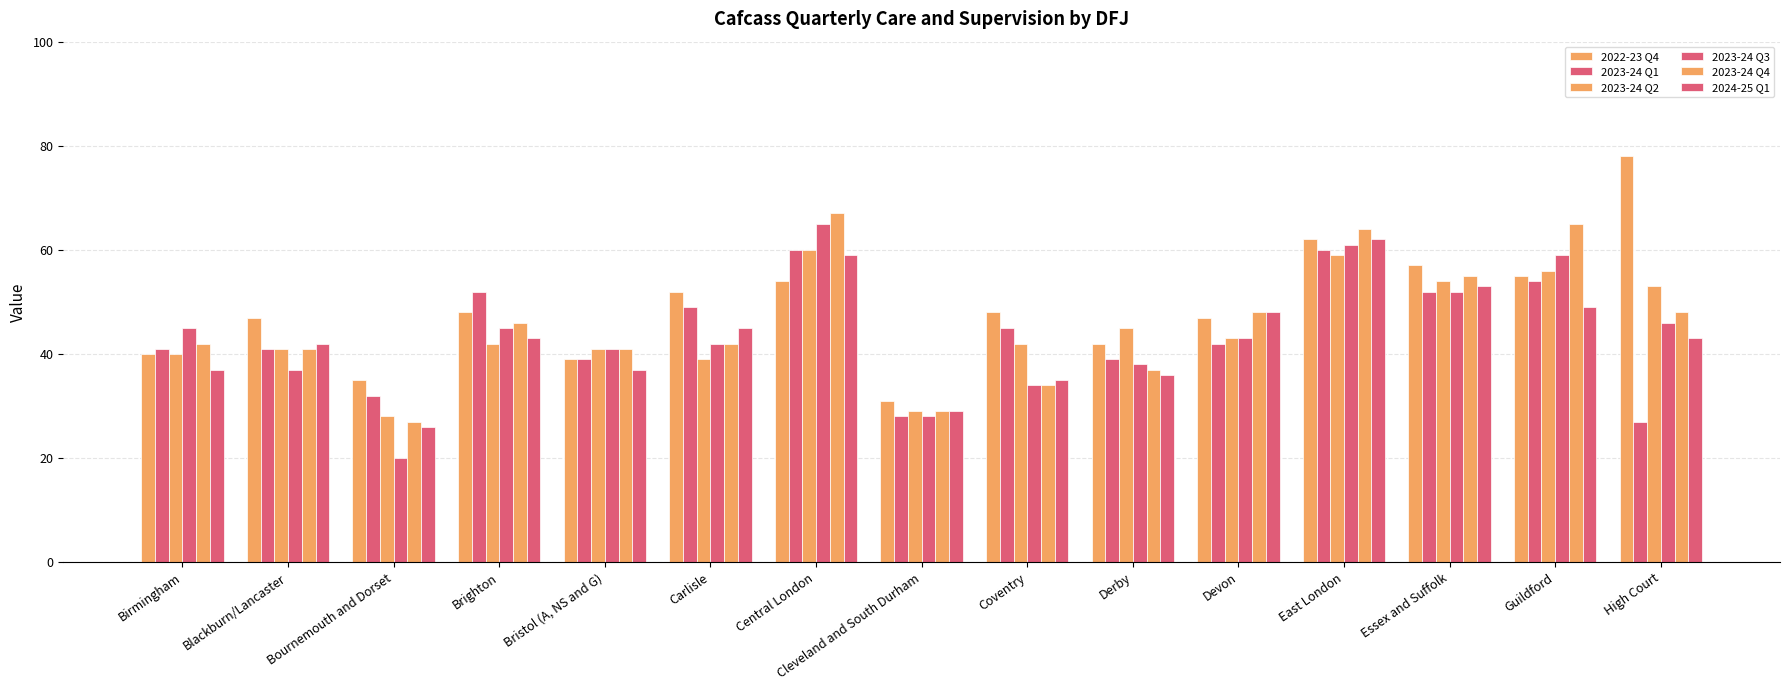

Reading left to right, list all the values displayed in this chart.

2022-23 Q4: 40	47	35	48	39	52	54	31	48	42	47	62	57	55	78
2023-24 Q1: 41	41	32	52	39	49	60	28	45	39	42	60	52	54	27
2023-24 Q2: 40	41	28	42	41	39	60	29	42	45	43	59	54	56	53
2023-24 Q3: 45	37	20	45	41	42	65	28	34	38	43	61	52	59	46
2023-24 Q4: 42	41	27	46	41	42	67	29	34	37	48	64	55	65	48
2024-25 Q1: 37	42	26	43	37	45	59	29	35	36	48	62	53	49	43